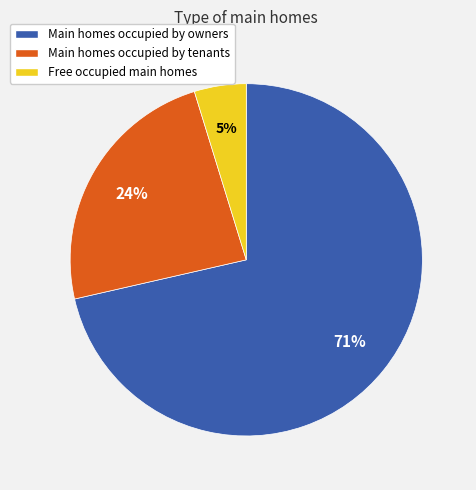

To the nearest percent, what is the average slice percentage?

33%